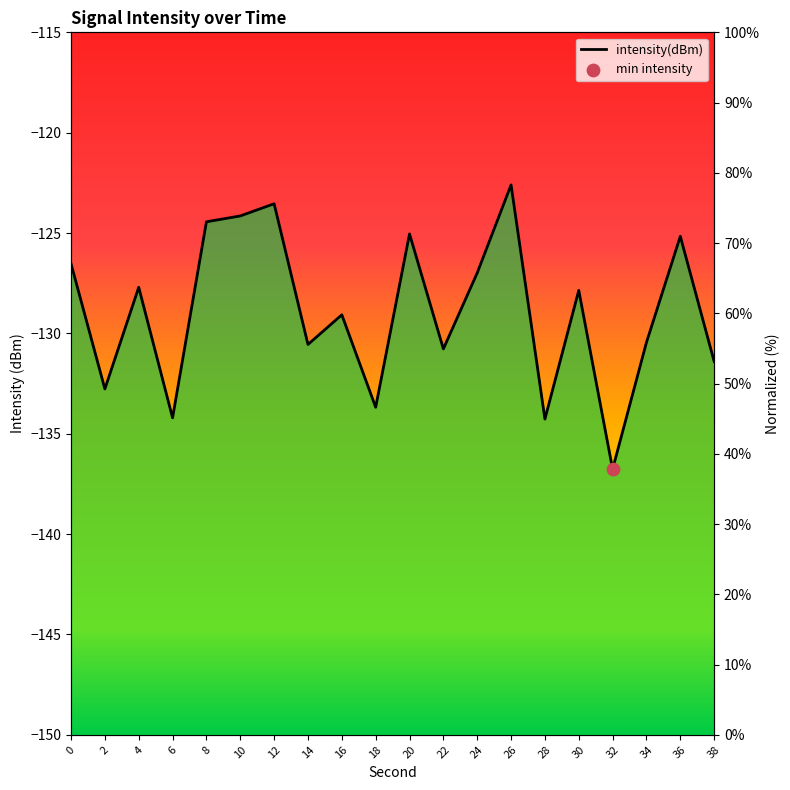

Approximately how many times larger is the value at 4 compared to 28?

1.4